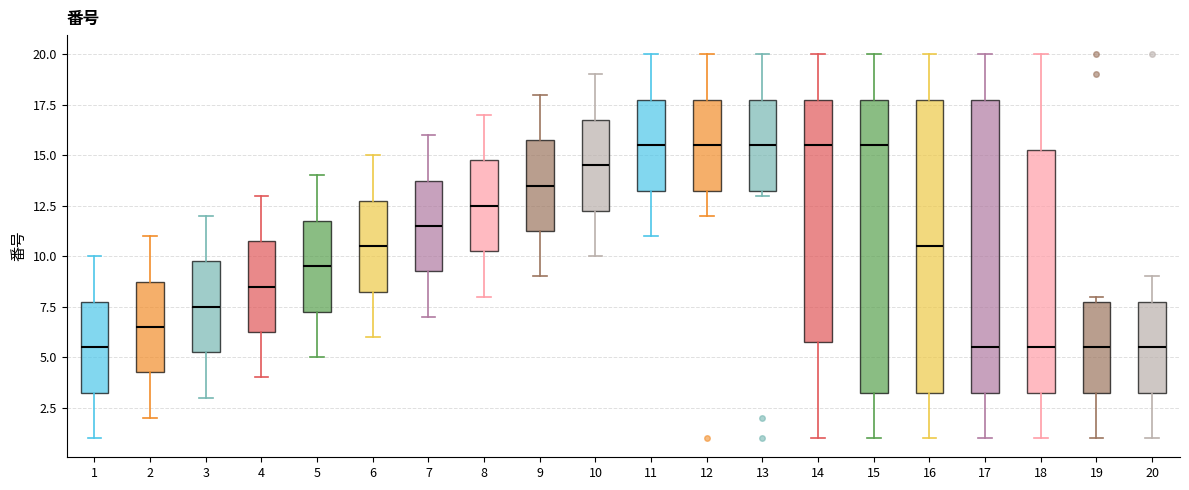

Reading left to right, transcribe this box plot: for each box, give where its median line is, the range the box spans, and where its two whiskers end, as read against the y-axis. The values are not printed on the chart, so give them approximately, as read against the axis.

1: median 5.5, box 3.5 to 8.0, whiskers 1.0 to 10.0
2: median 6.5, box 4.5 to 9.0, whiskers 2.0 to 11.0
3: median 7.5, box 5.5 to 10.0, whiskers 3.0 to 12.0
4: median 8.5, box 6.5 to 11.0, whiskers 4.0 to 13.0
5: median 9.5, box 7.5 to 12.0, whiskers 5.0 to 14.0
6: median 10.5, box 8.5 to 13.0, whiskers 6.0 to 15.0
7: median 11.5, box 9.5 to 14.0, whiskers 7.0 to 16.0
8: median 12.5, box 10.5 to 15.0, whiskers 8.0 to 17.0
9: median 13.5, box 11.5 to 16.0, whiskers 9.0 to 18.0
10: median 14.5, box 12.5 to 17.0, whiskers 10.0 to 19.0
11: median 15.5, box 13.5 to 18.0, whiskers 11.0 to 20.0
12: median 15.5, box 13.5 to 18.0, whiskers 12.0 to 20.0
13: median 15.5, box 13.5 to 18.0, whiskers 13.0 to 20.0
14: median 15.5, box 6.0 to 18.0, whiskers 1.0 to 20.0
15: median 15.5, box 3.5 to 18.0, whiskers 1.0 to 20.0
16: median 10.5, box 3.5 to 18.0, whiskers 1.0 to 20.0
17: median 5.5, box 3.5 to 18.0, whiskers 1.0 to 20.0
18: median 5.5, box 3.5 to 15.5, whiskers 1.0 to 20.0
19: median 5.5, box 3.5 to 8.0, whiskers 1.0 to 8.0 (just above the box's upper edge)
20: median 5.5, box 3.5 to 8.0, whiskers 1.0 to 9.0